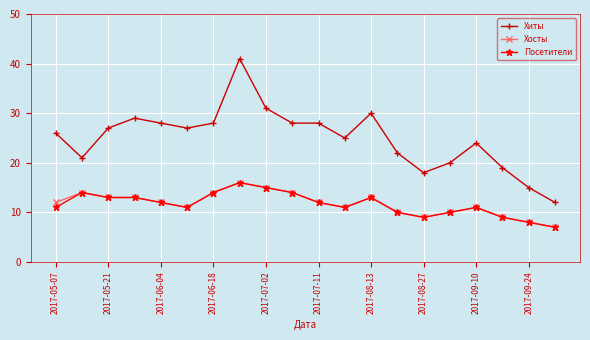

What is the difference between the maximum and minimum values in the Хиты series?

29